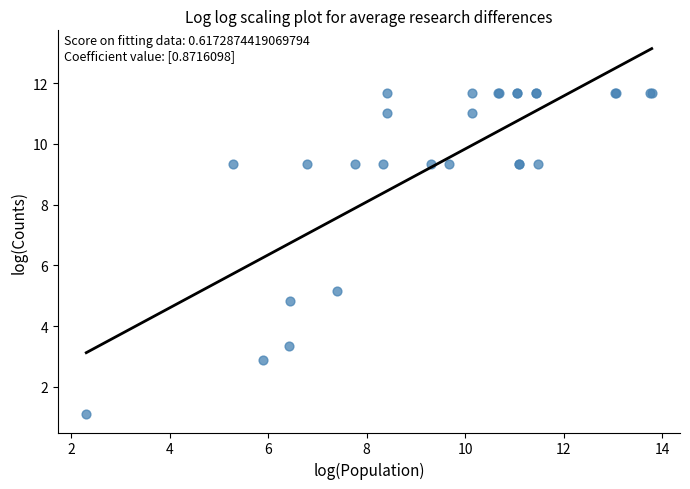

What Y value in the scatter plot is closest to 6?

5.2